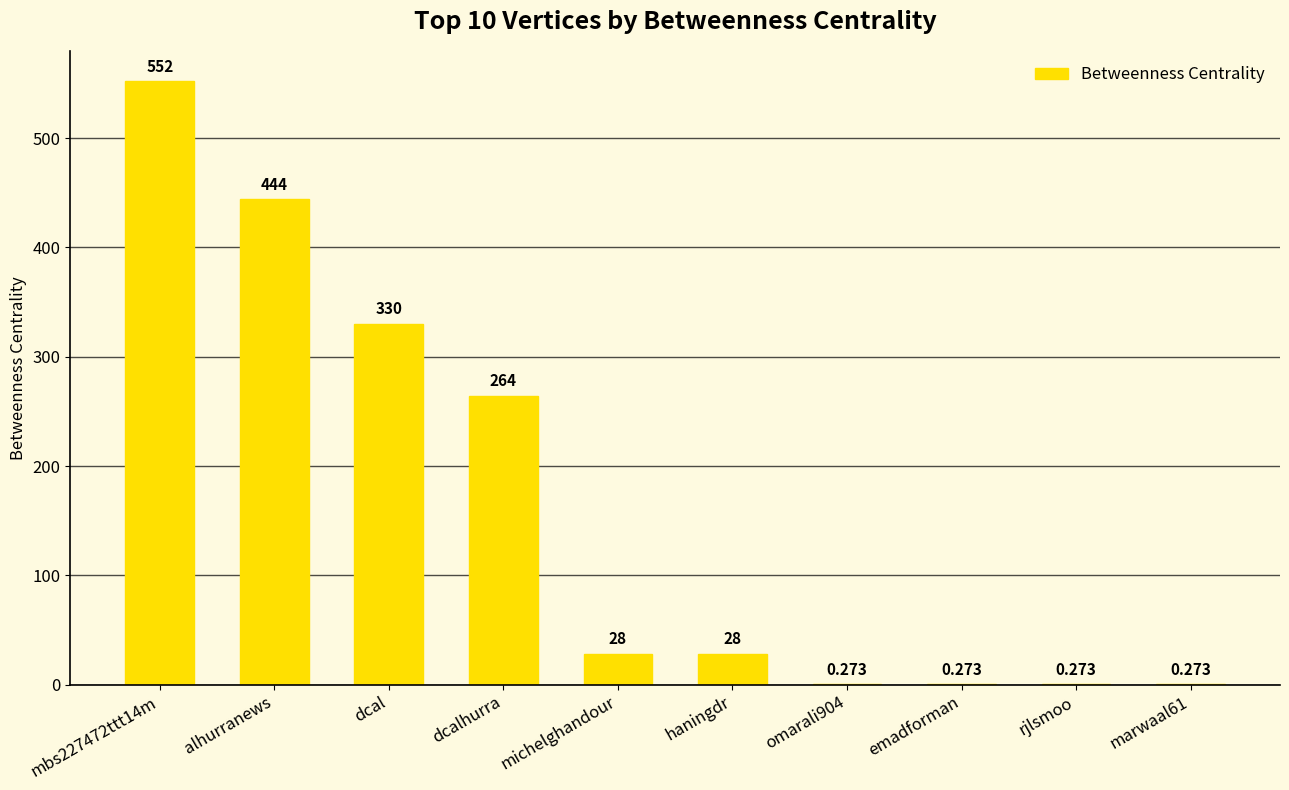

How many distinct data groups are displayed?

1